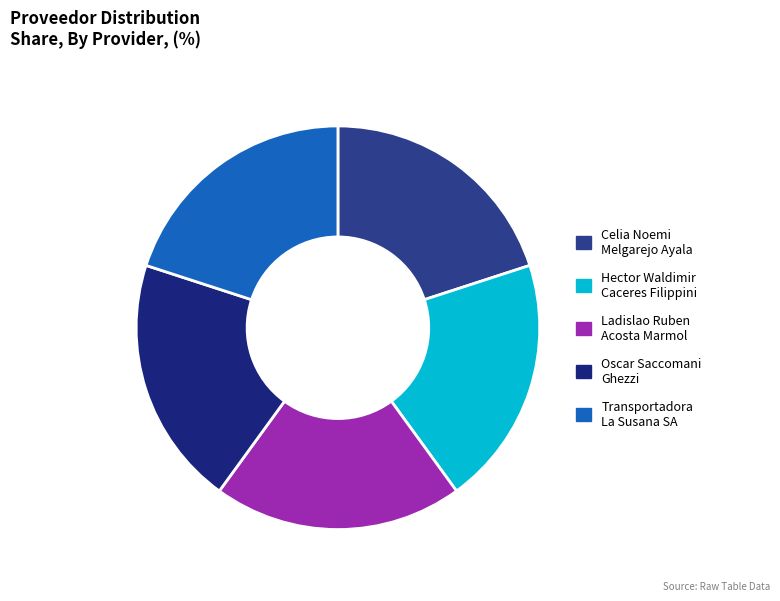

Is there a majority slice in this chart?

No